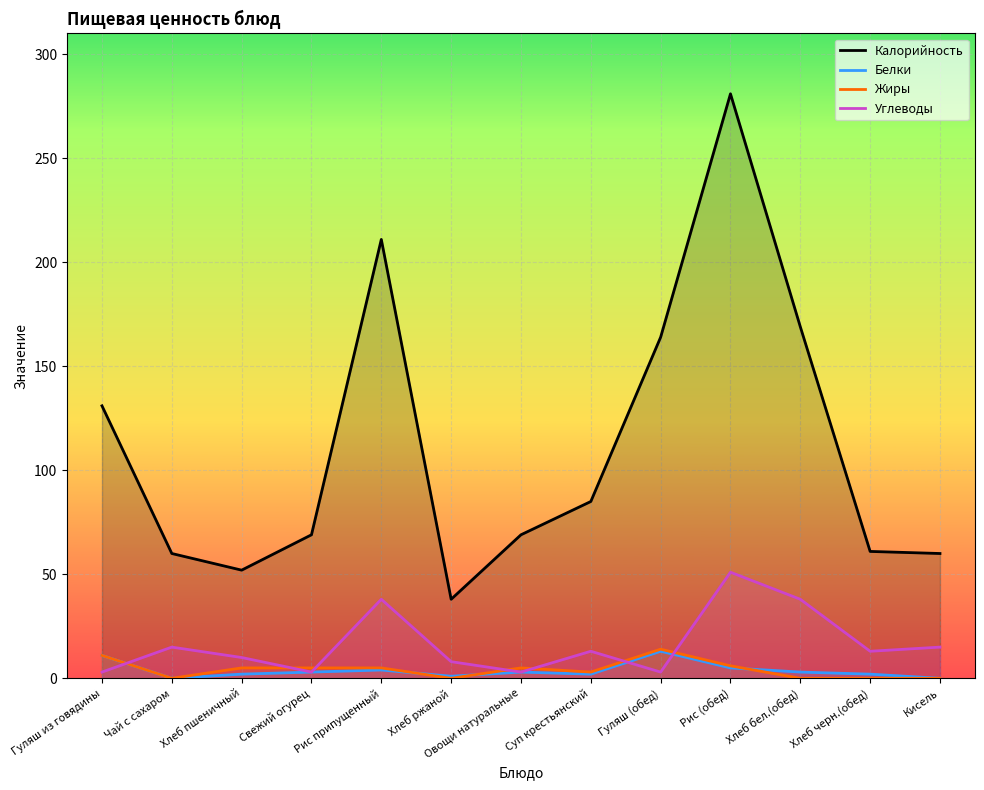

What is the difference between the maximum and minimum values in the Белки series?

13